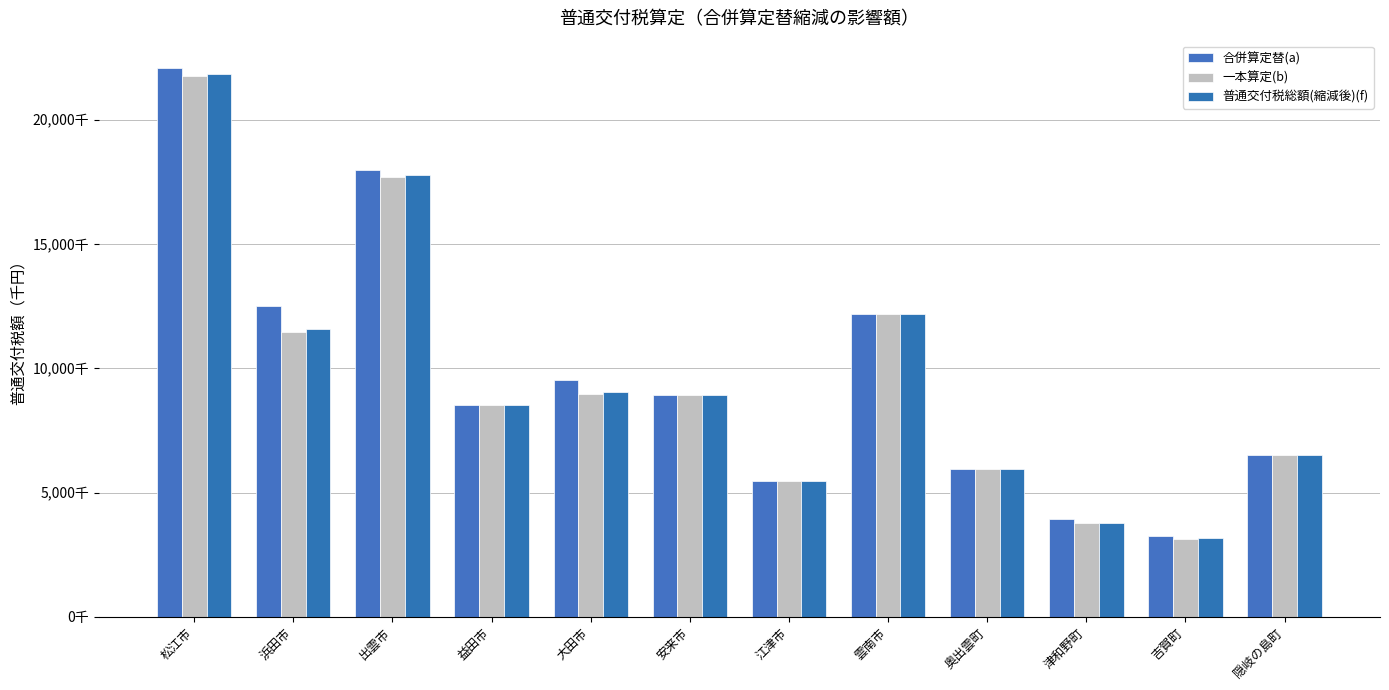

Reading left to right, transcribe all the data shown in this chart.

合併算定替(a): 22093053	12496740	17995449	8550170	9532352	8947866	5483486	12184928	5940826	3953210	3263516	6514127
一本算定(b): 21771963	11469738	17715379	8550170	8987922	8947866	5483486	12184928	5940826	3761779	3151972	6514127
普通交付税総額(縮減後)(f): 21868290	11572438	17799400	8550170	9042365	8947866	5483486	12184928	5940826	3780922	3163126	6514127